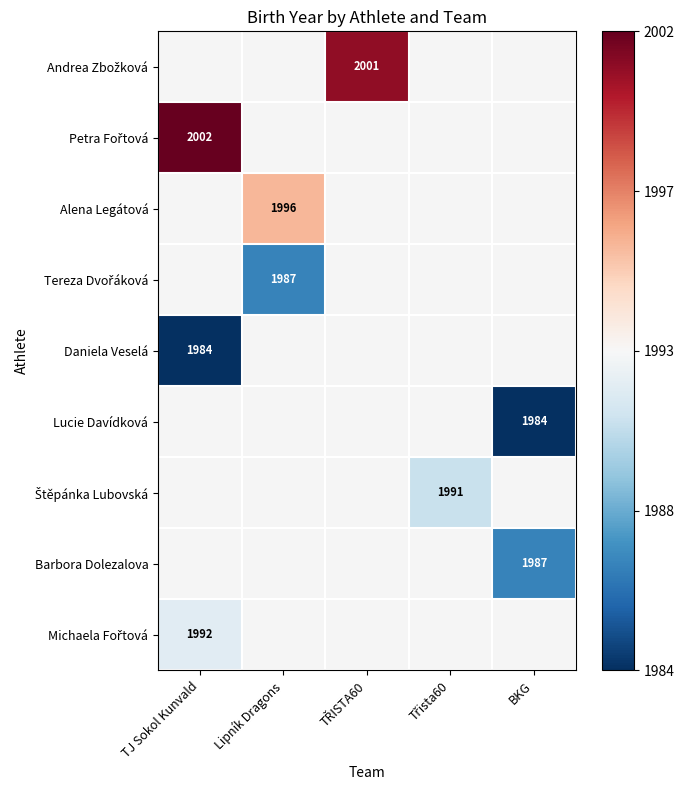

True or false: Barbora Dolezalova has a value of 945 at BKG.

False